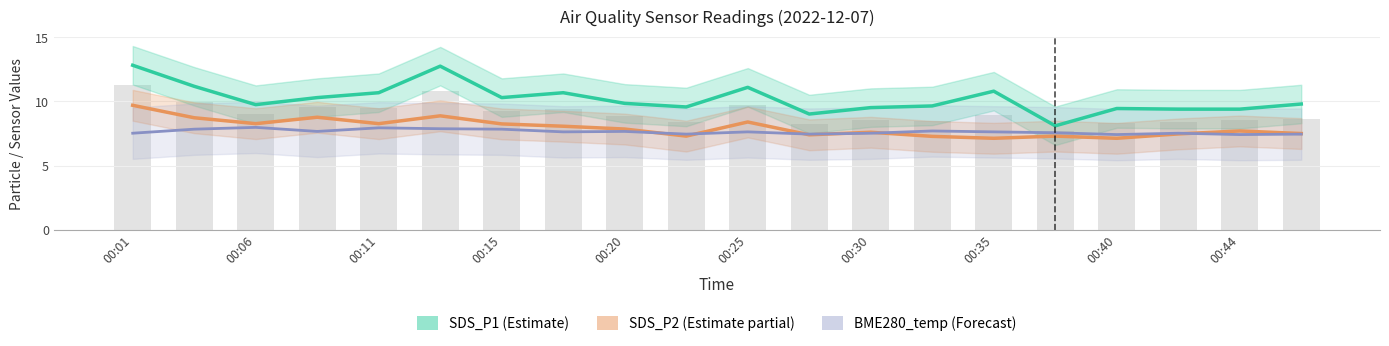

What is the minimum value for BME280_temperature (Forecast)?

7.4